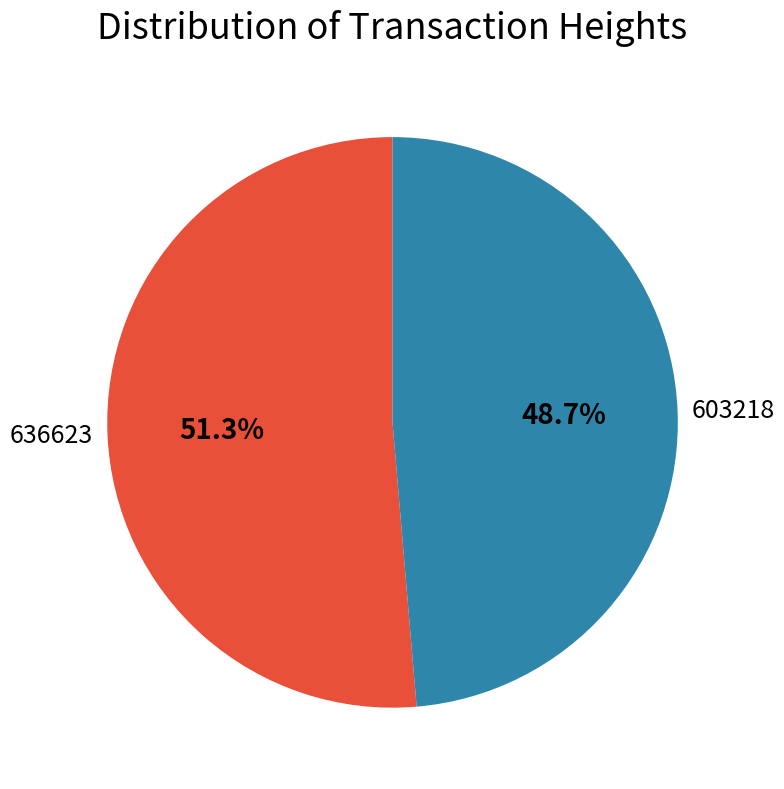

The 636623 slice represents 64% of the pie. True or false?

False